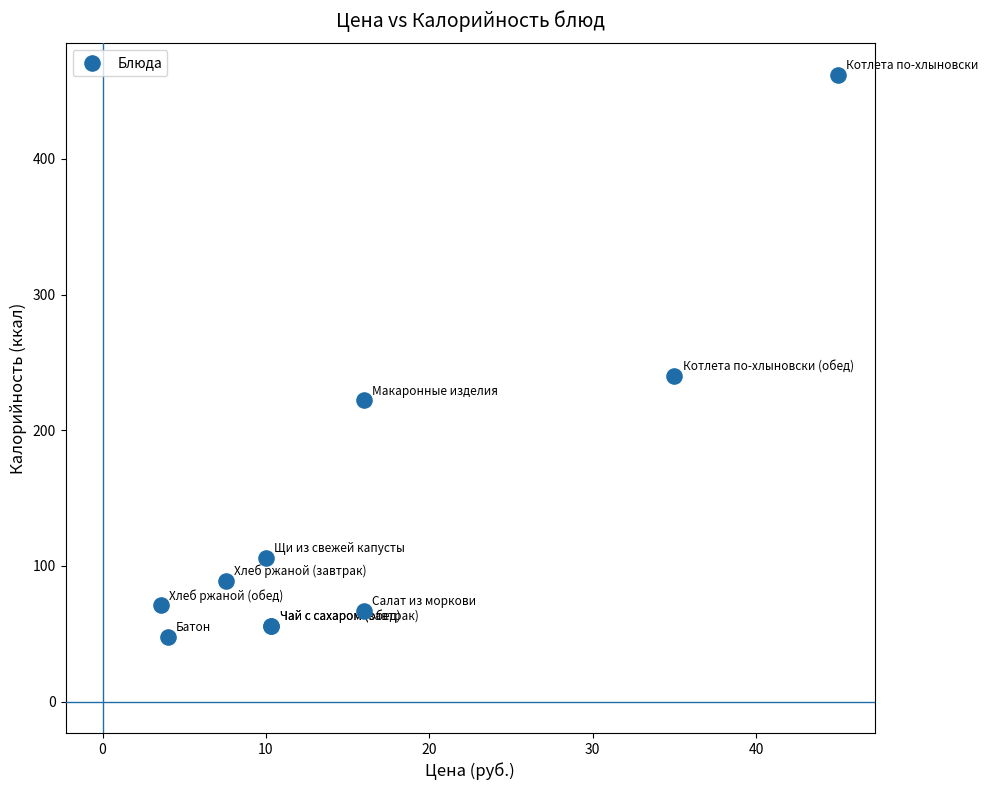

What Y value in the scatter plot is closest to 255?

240